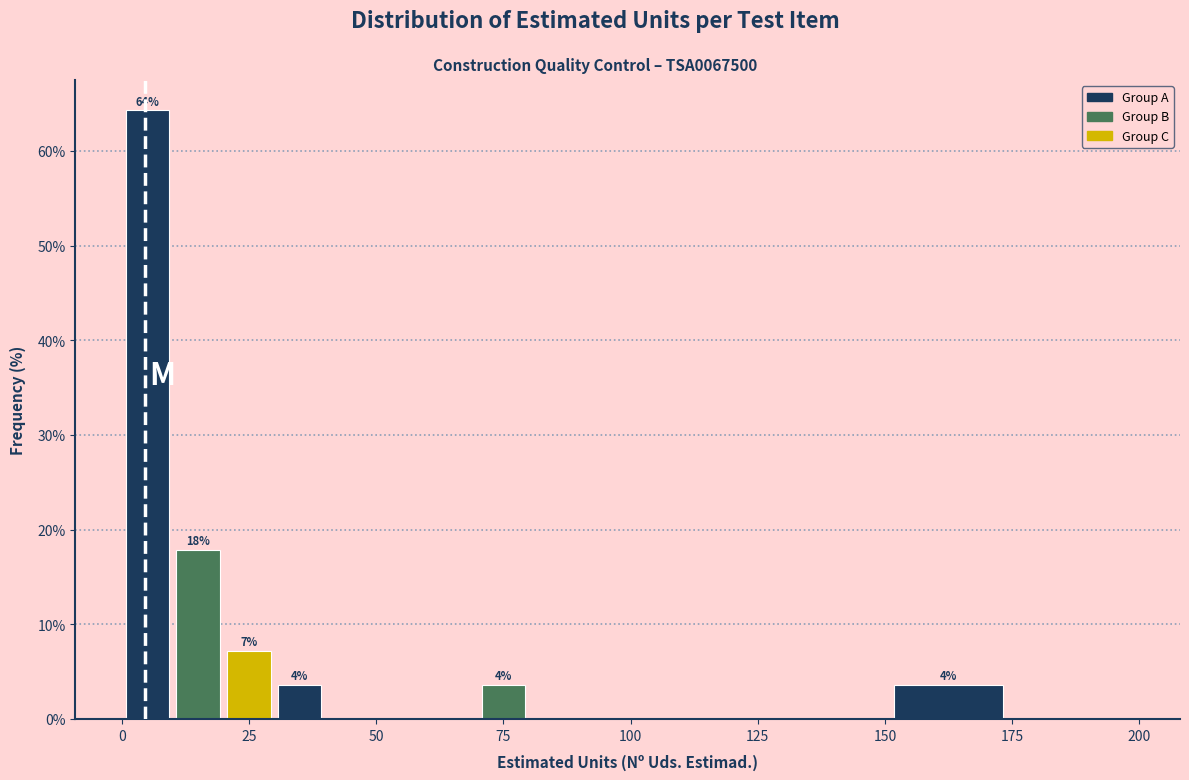

Read against the x-axis, roughly where is the centre of the tallest bar?

5